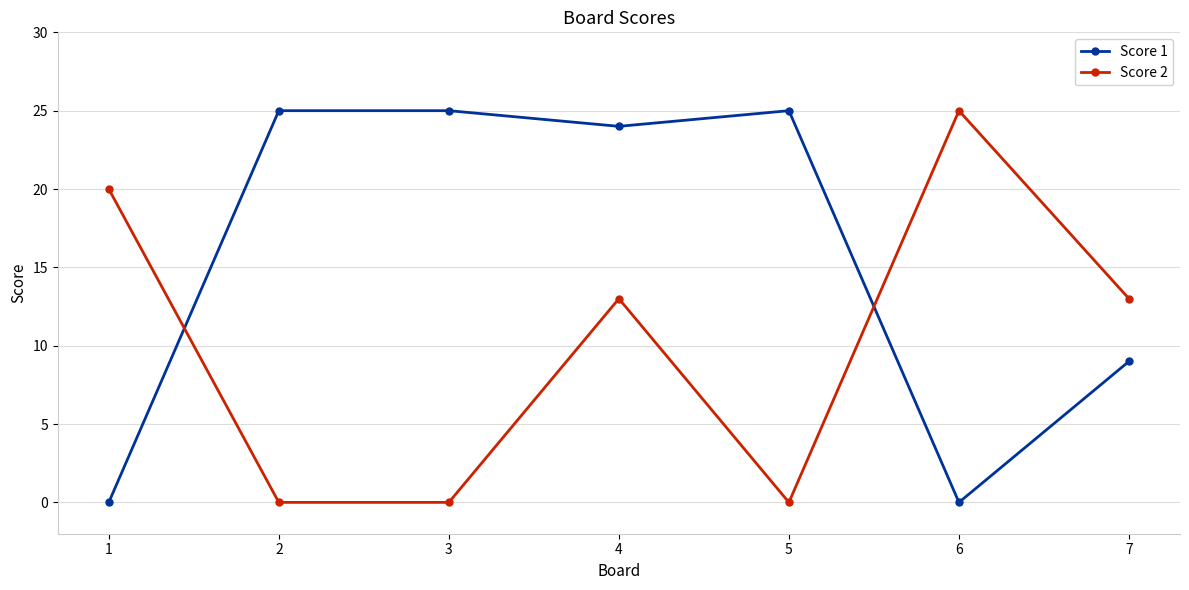

Rank the series at 1 from lowest to highest value.

Score 1, Score 2